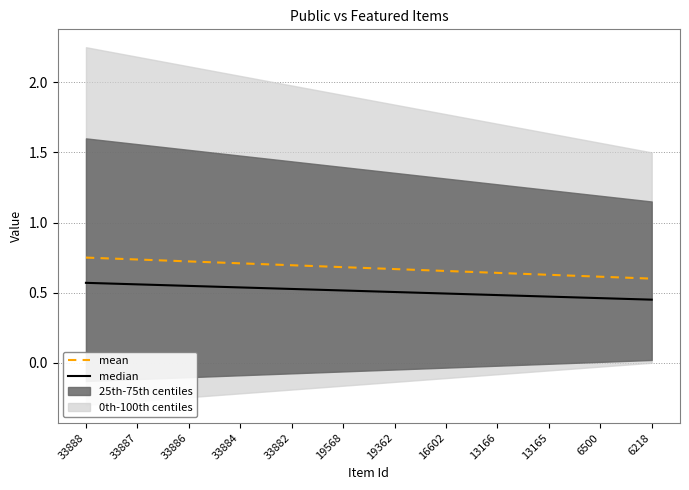

What is the difference between the second highest and second lowest values in the median series?

0.1